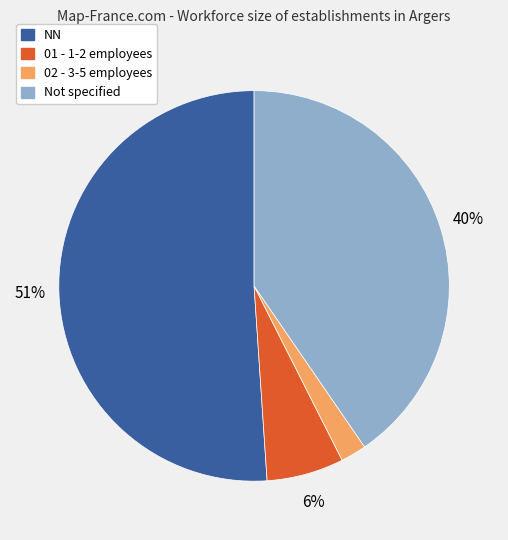

To the nearest percent, what is the difference between the largest and smallest slice percentages?

49%